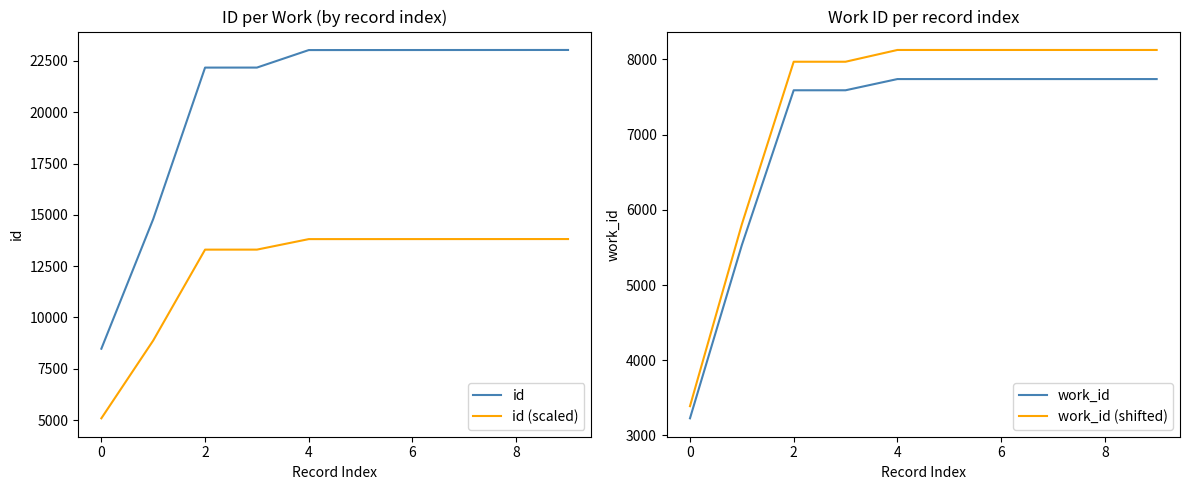

What is the sum of all work_id values?

70373.0